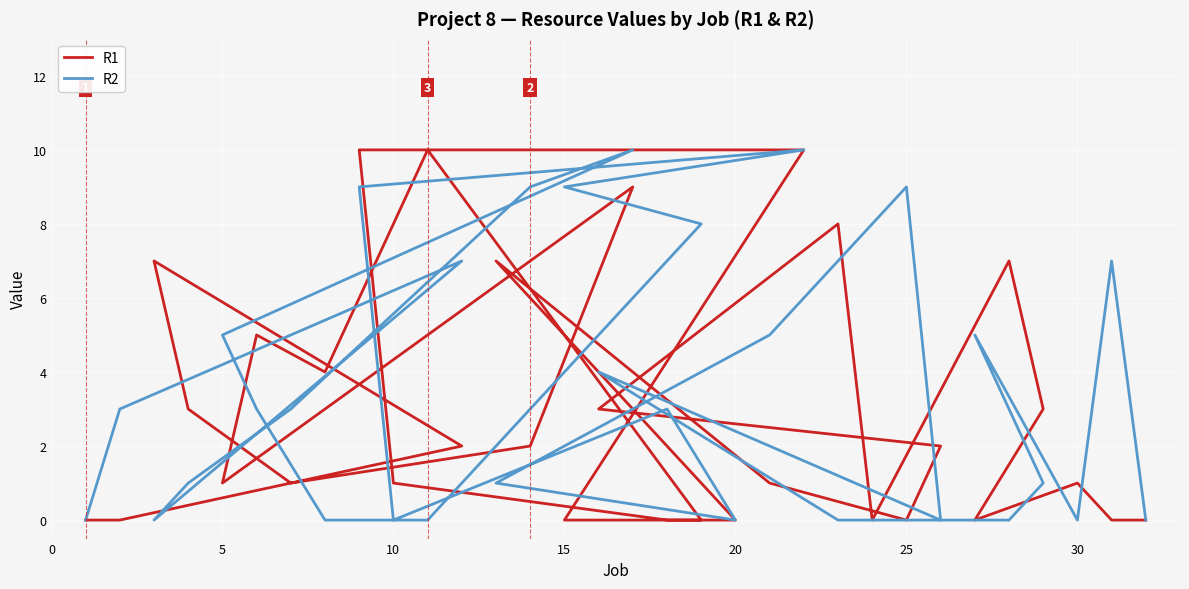

How many lines are shown in the chart?

2